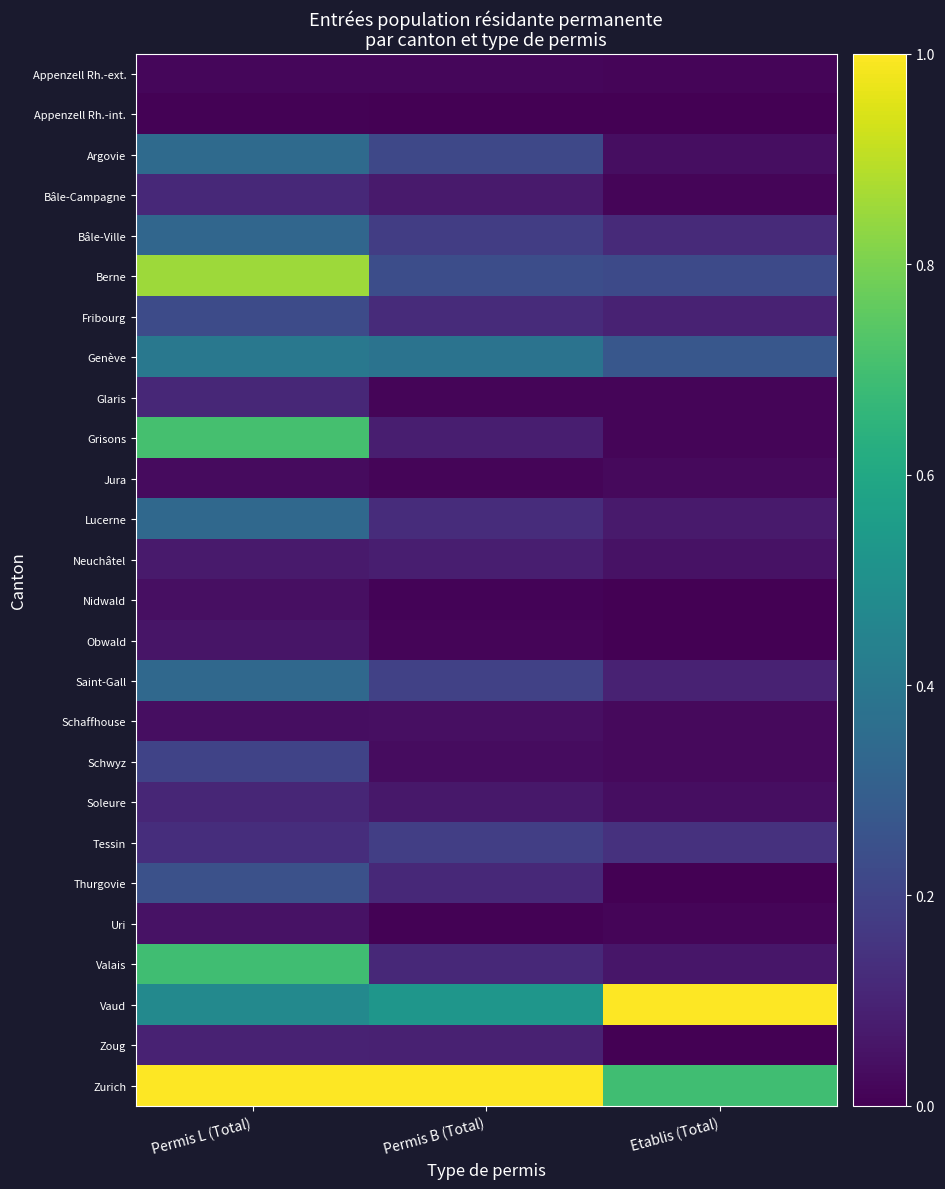

Reading right to left, list all the values displayed in this chart.

Appenzell Rh.-ext.: Etablis (Total)=0.0	Permis B (Total)=0.0	Permis L (Total)=0.0
Appenzell Rh.-int.: Etablis (Total)=0.0	Permis B (Total)=0.0	Permis L (Total)=0.0
Argovie: Etablis (Total)=0.0	Permis B (Total)=0.2	Permis L (Total)=0.3
Bâle-Campagne: Etablis (Total)=0.0	Permis B (Total)=0.1	Permis L (Total)=0.1
Bâle-Ville: Etablis (Total)=0.1	Permis B (Total)=0.2	Permis L (Total)=0.3
Berne: Etablis (Total)=0.2	Permis B (Total)=0.2	Permis L (Total)=0.9
Fribourg: Etablis (Total)=0.1	Permis B (Total)=0.1	Permis L (Total)=0.2
Genève: Etablis (Total)=0.3	Permis B (Total)=0.4	Permis L (Total)=0.4
Glaris: Etablis (Total)=0.0	Permis B (Total)=0.0	Permis L (Total)=0.1
Grisons: Etablis (Total)=0.0	Permis B (Total)=0.1	Permis L (Total)=0.7
Jura: Etablis (Total)=0.0	Permis B (Total)=0.0	Permis L (Total)=0.0
Lucerne: Etablis (Total)=0.1	Permis B (Total)=0.1	Permis L (Total)=0.3
Neuchâtel: Etablis (Total)=0.0	Permis B (Total)=0.1	Permis L (Total)=0.1
Nidwald: Etablis (Total)=0.0	Permis B (Total)=0.0	Permis L (Total)=0.0
Obwald: Etablis (Total)=0.0	Permis B (Total)=0.0	Permis L (Total)=0.1
Saint-Gall: Etablis (Total)=0.1	Permis B (Total)=0.2	Permis L (Total)=0.3
Schaffhouse: Etablis (Total)=0.0	Permis B (Total)=0.0	Permis L (Total)=0.0
Schwyz: Etablis (Total)=0.0	Permis B (Total)=0.0	Permis L (Total)=0.2
Soleure: Etablis (Total)=0.0	Permis B (Total)=0.1	Permis L (Total)=0.1
Tessin: Etablis (Total)=0.1	Permis B (Total)=0.2	Permis L (Total)=0.1
Thurgovie: Etablis (Total)=0.0	Permis B (Total)=0.1	Permis L (Total)=0.2
Uri: Etablis (Total)=0.0	Permis B (Total)=0.0	Permis L (Total)=0.1
Valais: Etablis (Total)=0.1	Permis B (Total)=0.1	Permis L (Total)=0.7
Vaud: Etablis (Total)=1.0	Permis B (Total)=0.5	Permis L (Total)=0.5
Zoug: Etablis (Total)=0.0	Permis B (Total)=0.1	Permis L (Total)=0.1
Zurich: Etablis (Total)=0.7	Permis B (Total)=1.0	Permis L (Total)=1.0